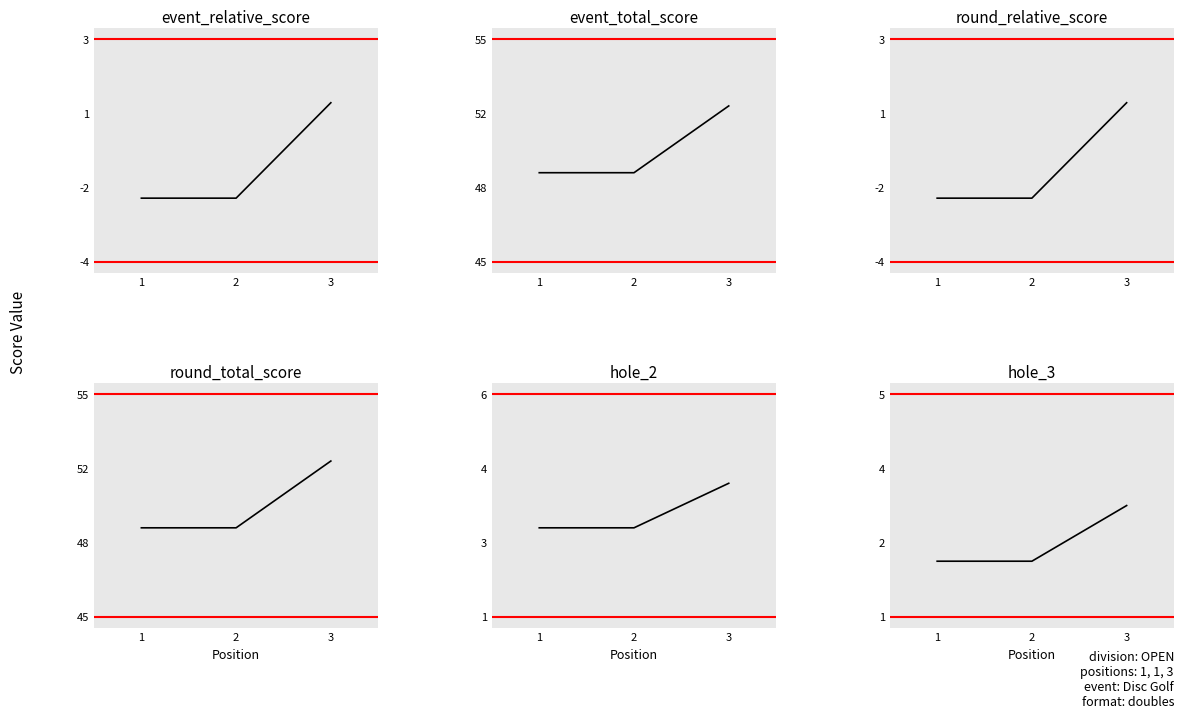

Between 3 and 2, which is larger?

3